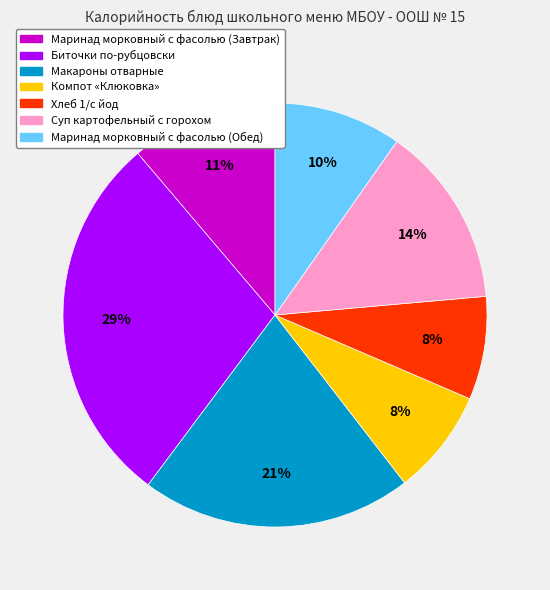

What is the largest slice in the pie chart?

Биточки по-рубцовски